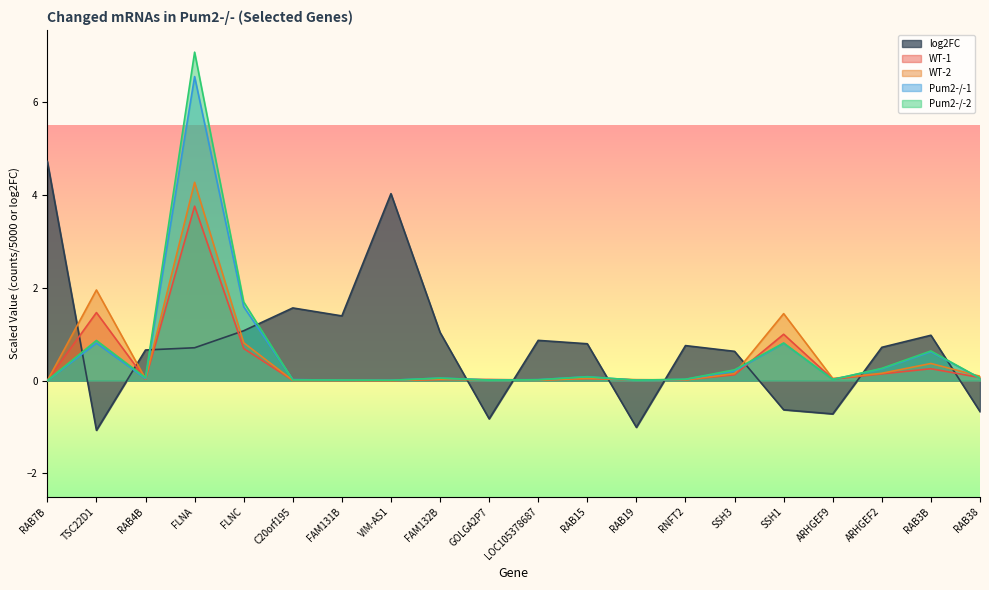

Rank the categories by log2FC value from lowest to highest.

TSC22D1, RAB19, GOLGA2P7, ARHGEF9, RAB38, SSH1, SSH3, RAB4B, FLNA, ARHGEF2, RNFT2, RAB15, LOC105378687, RAB3B, FAM132B, FLNC, FAM131B, C20orf195, VIM-AS1, RAB7B